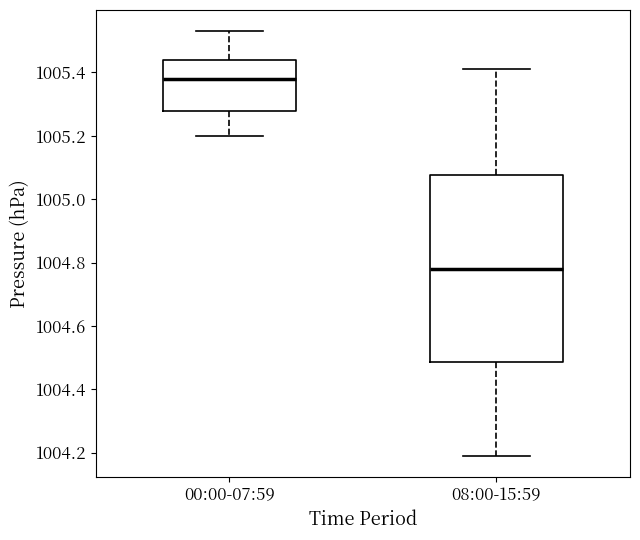

Which box is the tallest, from its lower edge to its upper edge?

08:00-15:59